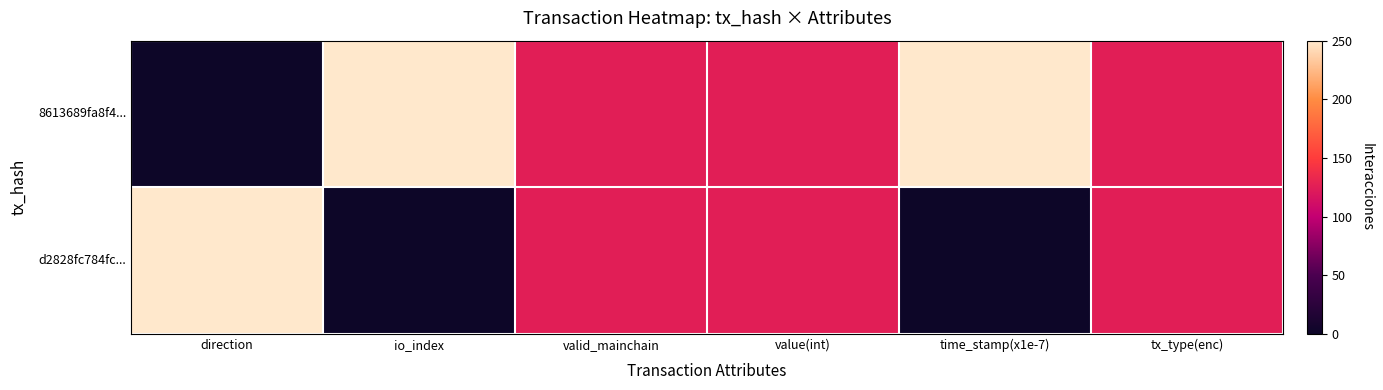

Reading right to left, extract all data points from this chart.

8613689fa8f4...: tx_type(enc)=125	time_stamp(x1e-7)=250	value(int)=125	valid_mainchain=125	io_index=250	direction=0
d2828fc784fc...: tx_type(enc)=125	time_stamp(x1e-7)=0	value(int)=125	valid_mainchain=125	io_index=0	direction=250